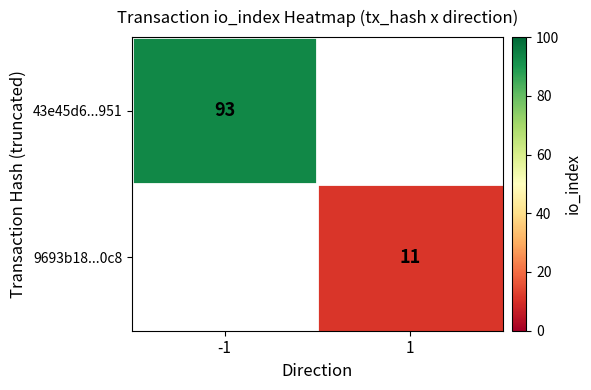

True or false: 43e45d6...951 has a value of 93 at -1.

True